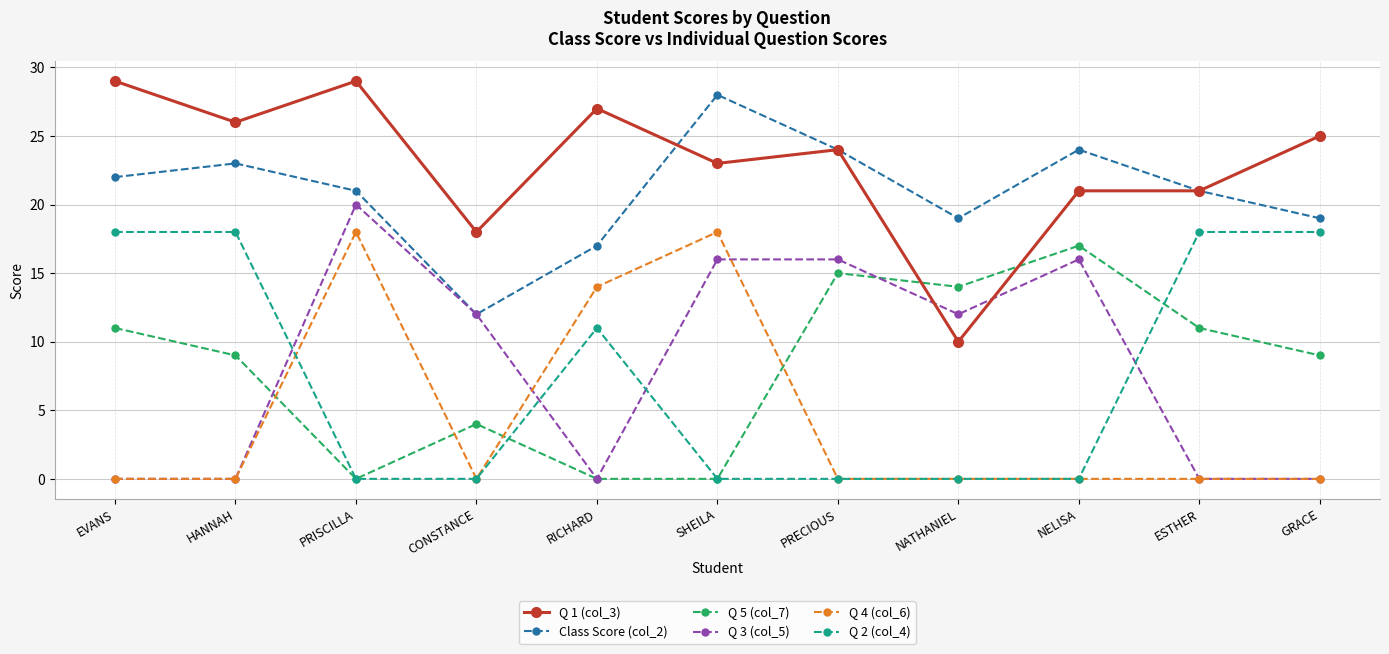

Reading left to right, list all the values displayed in this chart.

Q 1 (col_3): 29	26	29	18	27	23	24	10	21	21	25
Class Score (col_2): 22	23	21	12	17	28	24	19	24	21	19
Q 5 (col_7): 11	9	0	4	0	0	15	14	17	11	9
Q 3 (col_5): 0	0	20	12	0	16	16	12	16	0	0
Q 4 (col_6): 0	0	18	0	14	18	0	0	0	0	0
Q 2 (col_4): 18	18	0	0	11	0	0	0	0	18	18